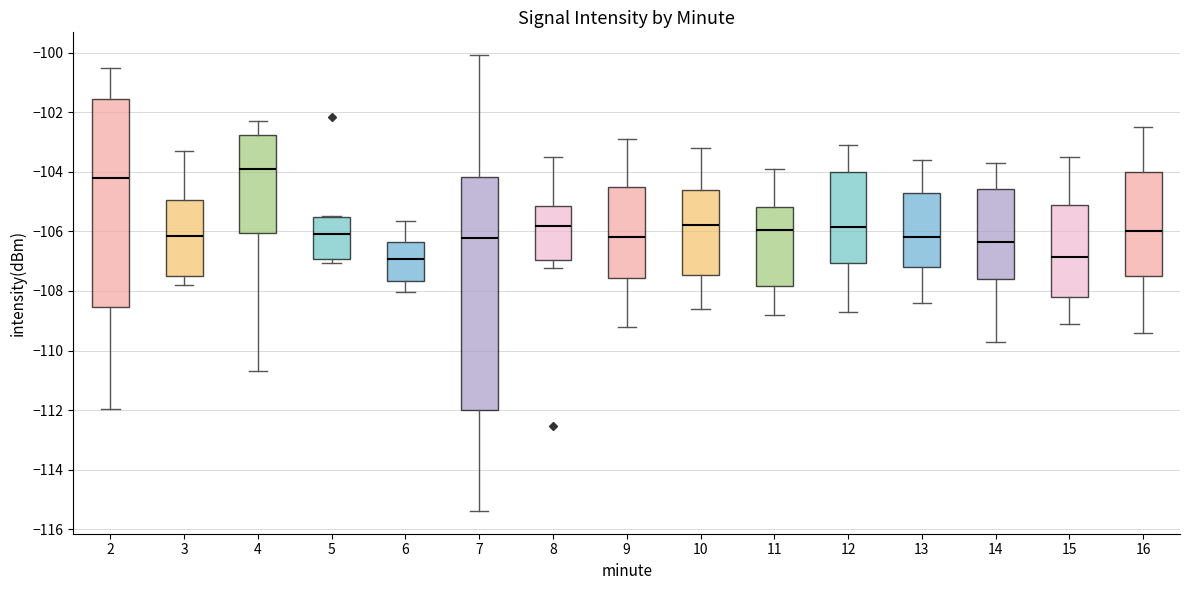

Reading left to right, read every box against the y-axis: the position of its median line, the range the box covers, and the ends of its whiskers. The values are not printed on the chart, so give them approximately, as read against the axis.

2: median -104.2, box -108.6 to -101.6, whiskers -112.0 to -100.6
3: median -106.2, box -107.4 to -105.0, whiskers -107.8 to -103.4
4: median -104.0, box -106.0 to -102.8, whiskers -110.6 to -102.4
5: median -106.0, box -107.0 to -105.6, whiskers -107.0 (just below the box's lower edge) to -105.4
6: median -107.0, box -107.6 to -106.4, whiskers -108.0 to -105.6
7: median -106.2, box -112.0 to -104.2, whiskers -115.4 to -100.0
8: median -105.8, box -107.0 to -105.2, whiskers -107.2 to -103.4
9: median -106.2, box -107.6 to -104.6, whiskers -109.2 to -102.8
10: median -105.8, box -107.4 to -104.6, whiskers -108.6 to -103.2
11: median -106.0, box -107.8 to -105.2, whiskers -108.8 to -103.8
12: median -105.8, box -107.0 to -104.0, whiskers -108.6 to -103.0
13: median -106.2, box -107.2 to -104.6, whiskers -108.4 to -103.6
14: median -106.4, box -107.6 to -104.6, whiskers -109.6 to -103.6
15: median -106.8, box -108.2 to -105.2, whiskers -109.0 to -103.4
16: median -106.0, box -107.4 to -104.0, whiskers -109.4 to -102.4